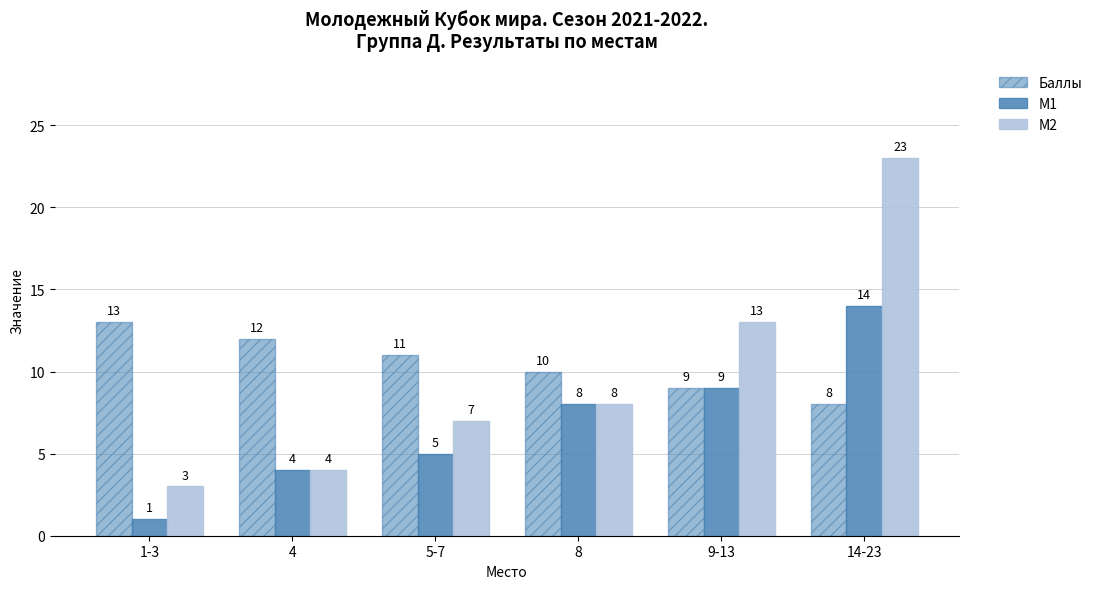

At which category is the sum across all series the highest?

14-23